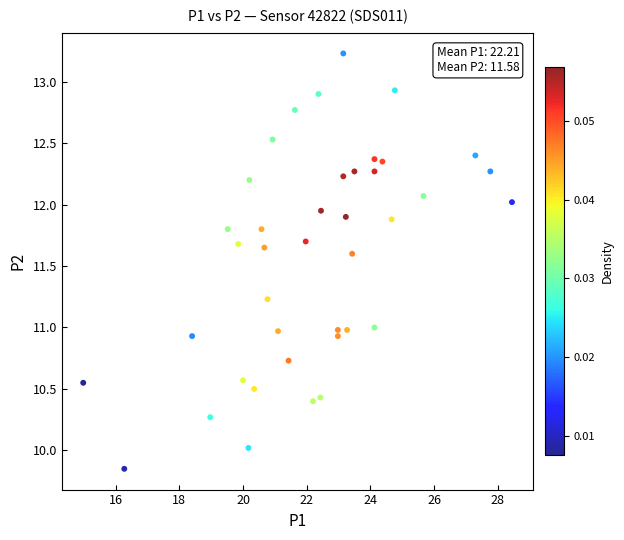

What is the range of X values (max minus min)?

13.5